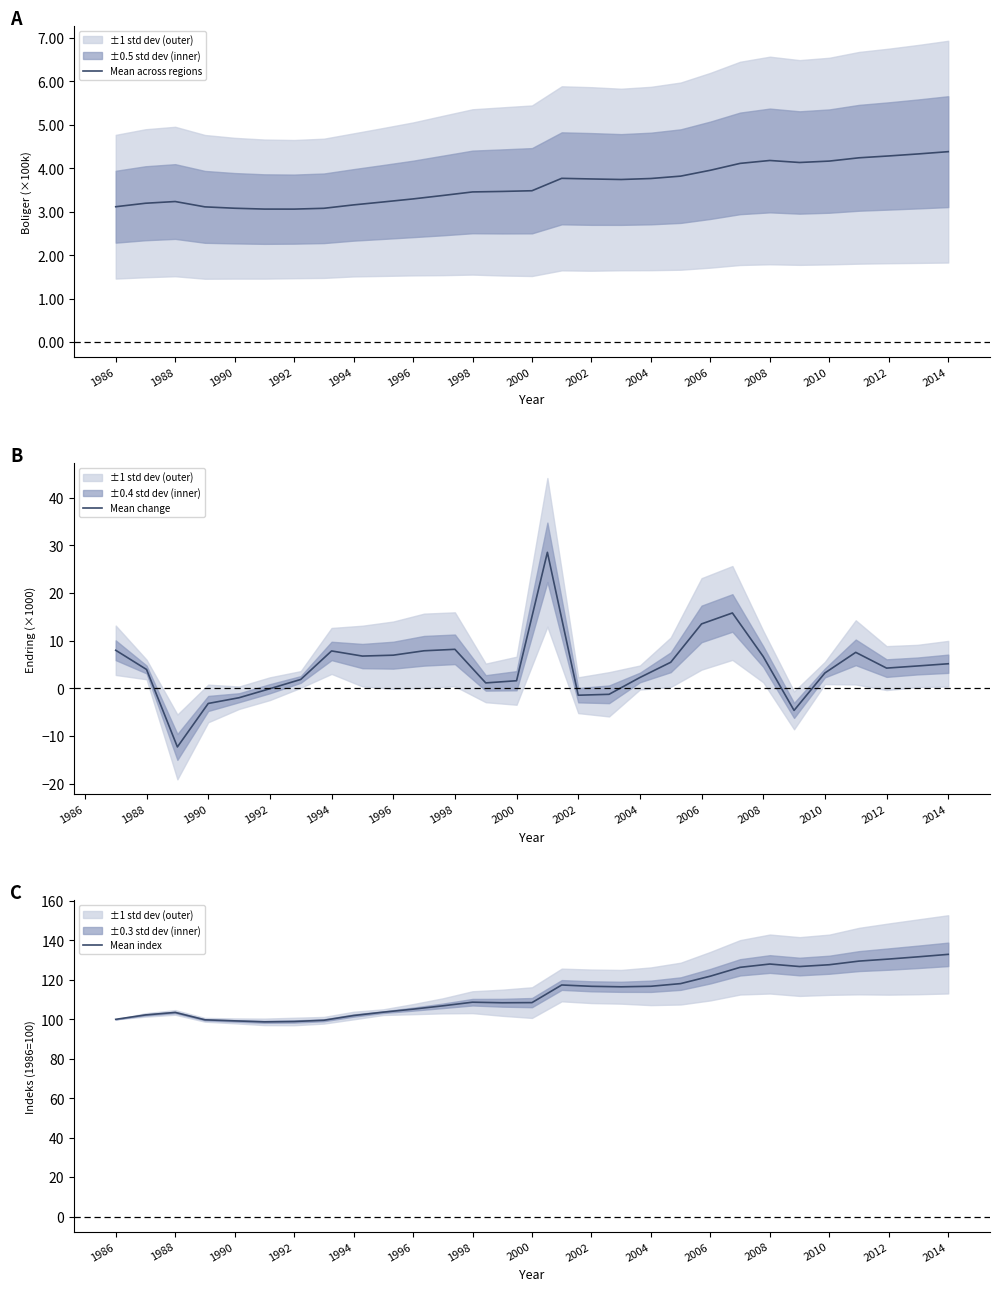

What is the highest value of the Mean across regions series?

4.4